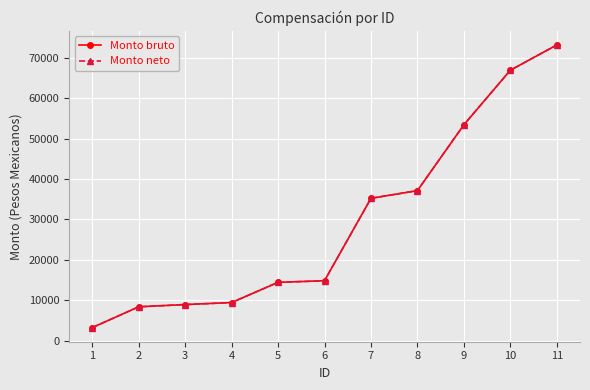

Is it true that Monto bruto equals 12544 at 3?

False